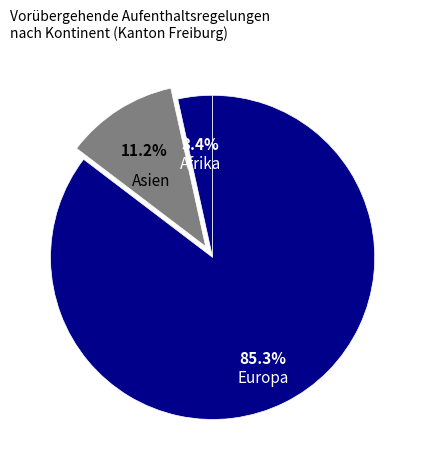

Count the number of slices in the pie.

3